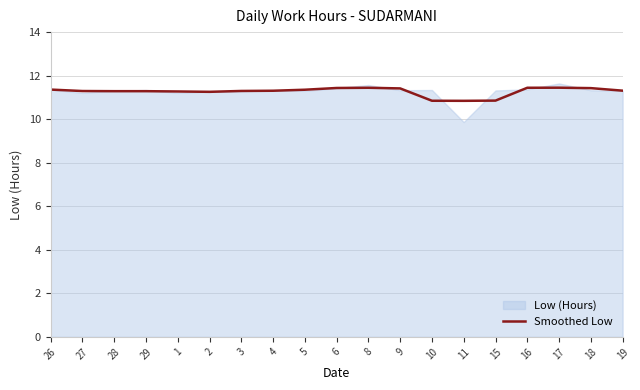

Between 28 and 8, which is larger?

8